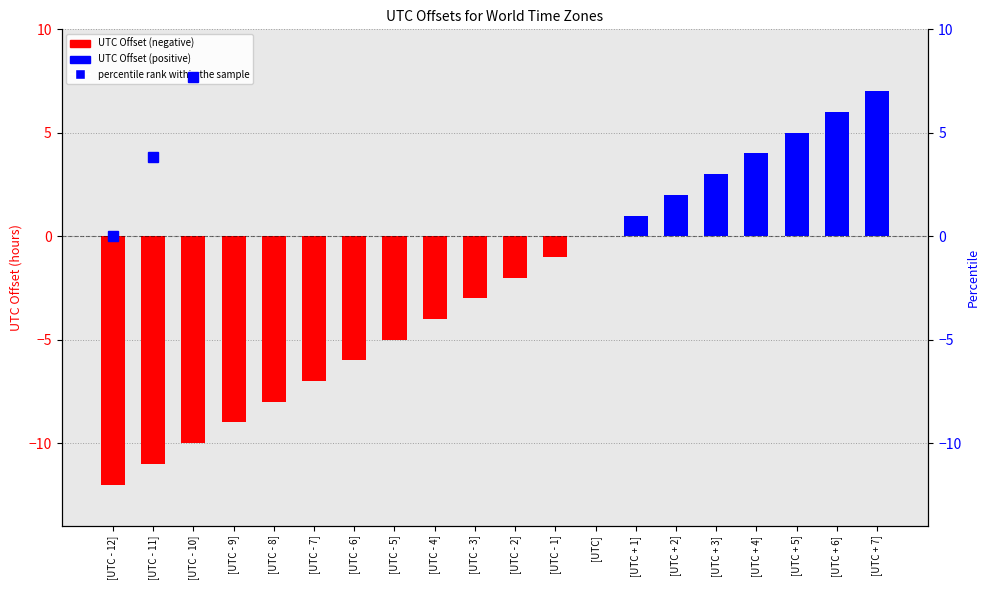

The UTC Offset series shows -6.0 at [UTC - 6]. True or false?

True